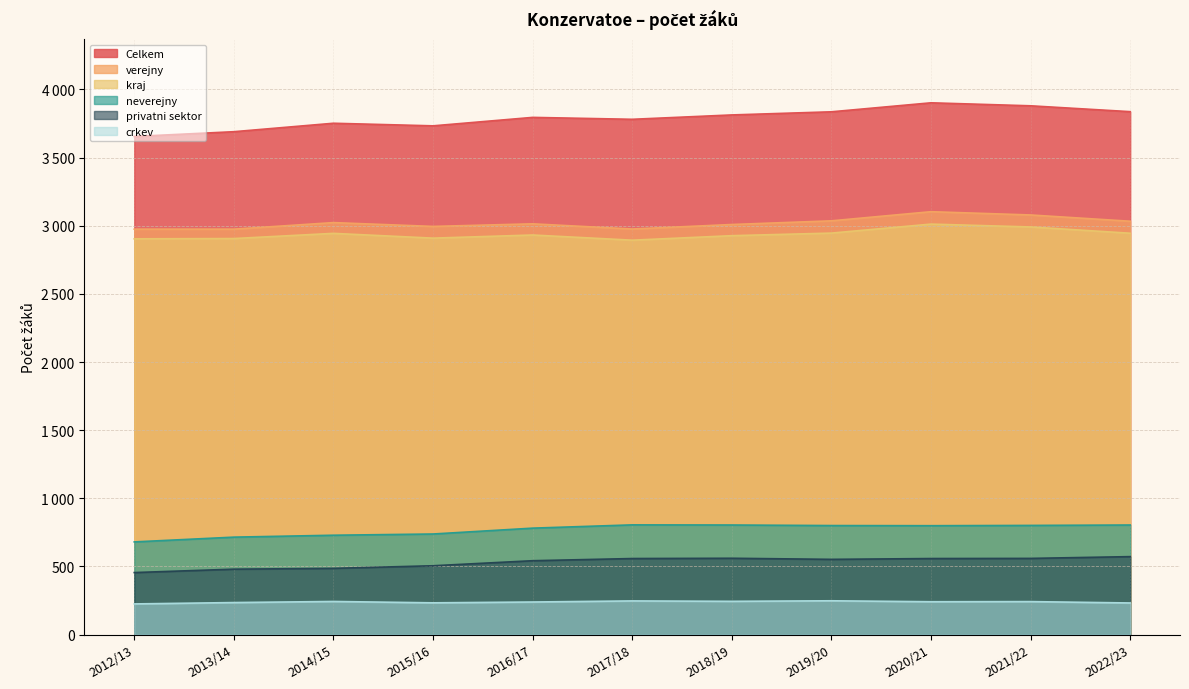

Reading left to right, list all the values displayed in this chart.

Celkem: 3655	3690	3752	3733	3795	3781	3813	3836	3902	3880	3837
verejny: 2975	2975	3023	2995	3014	2976	3009	3036	3103	3079	3033
kraj: 2904	2906	2944	2909	2932	2894	2927	2946	3012	2991	2945
neverejny: 680	715	729	738	781	805	804	800	799	801	804
privatni sektor: 455	480	486	505	542	558	560	552	558	559	572
crkev: 225	235	243	233	239	247	244	248	241	242	232